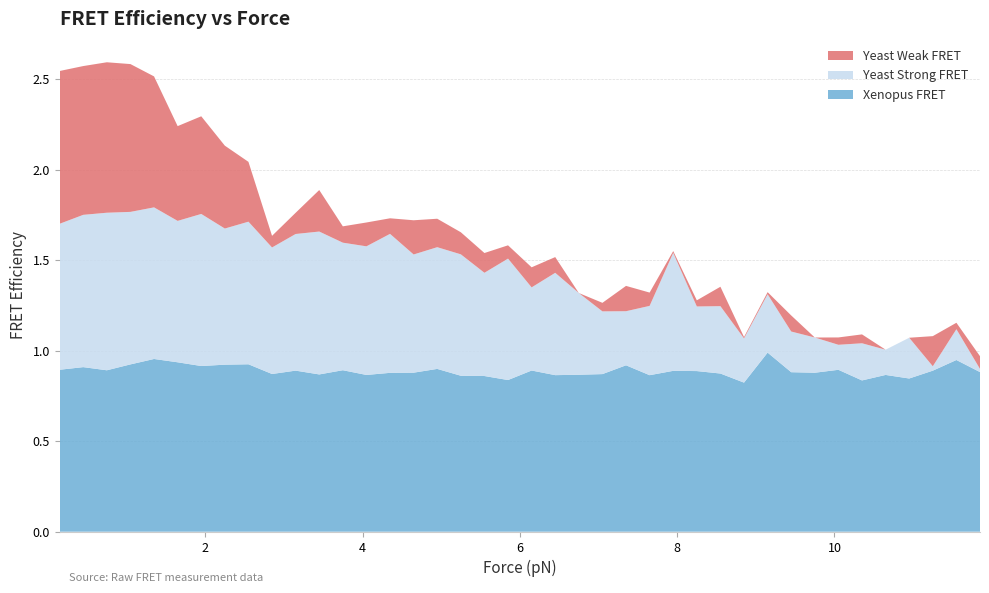

Reading left to right, extract all data points from this chart.

Xenopus FRET: 0.15=0.9	0.45=0.9	0.75=0.9	1.05=0.9	1.35=1.0	1.65=0.9	1.95=0.9	2.25=0.9	2.55=0.9	2.85=0.9	3.15=0.9	3.45=0.9	3.75=0.9	4.05=0.9	4.35=0.9	4.65=0.9	4.95=0.9	5.25=0.9	5.55=0.9	5.85=0.8	6.15=0.9	6.45=0.9	6.75=0.9	7.05=0.9	7.35=0.9	7.65=0.9	7.95=0.9	8.25=0.9	8.55=0.9	8.85=0.8	9.15=1.0	9.45=0.9	9.75=0.9	10.05=0.9	10.35=0.8	10.65=0.9	10.95=0.8	11.25=0.9	11.55=0.9	11.85=0.9
Yeast Strong FRET: 0.15=0.8	0.45=0.8	0.75=0.9	1.05=0.8	1.35=0.8	1.65=0.8	1.95=0.8	2.25=0.8	2.55=0.8	2.85=0.7	3.15=0.8	3.45=0.8	3.75=0.7	4.05=0.7	4.35=0.8	4.65=0.7	4.95=0.7	5.25=0.7	5.55=0.6	5.85=0.7	6.15=0.5	6.45=0.6	6.75=0.5	7.05=0.3	7.35=0.3	7.65=0.4	7.95=0.7	8.25=0.4	8.55=0.4	8.85=0.2	9.15=0.3	9.45=0.2	9.75=0.2	10.05=0.1	10.35=0.2	10.65=0.1	10.95=0.2	11.25=0.0	11.55=0.2	11.85=0.0
Yeast Weak FRET: 0.15=0.8	0.45=0.8	0.75=0.8	1.05=0.8	1.35=0.7	1.65=0.5	1.95=0.5	2.25=0.5	2.55=0.3	2.85=0.1	3.15=0.1	3.45=0.2	3.75=0.1	4.05=0.1	4.35=0.1	4.65=0.2	4.95=0.2	5.25=0.1	5.55=0.1	5.85=0.1	6.15=0.1	6.45=0.1	6.75=0.0	7.05=0.0	7.35=0.1	7.65=0.1	7.95=0.0	8.25=0.0	8.55=0.1	8.85=0.0	9.15=0.0	9.45=0.1	9.75=0.0	10.05=0.0	10.35=0.0	10.65=0.0	10.95=0.0	11.25=0.2	11.55=0.0	11.85=0.1